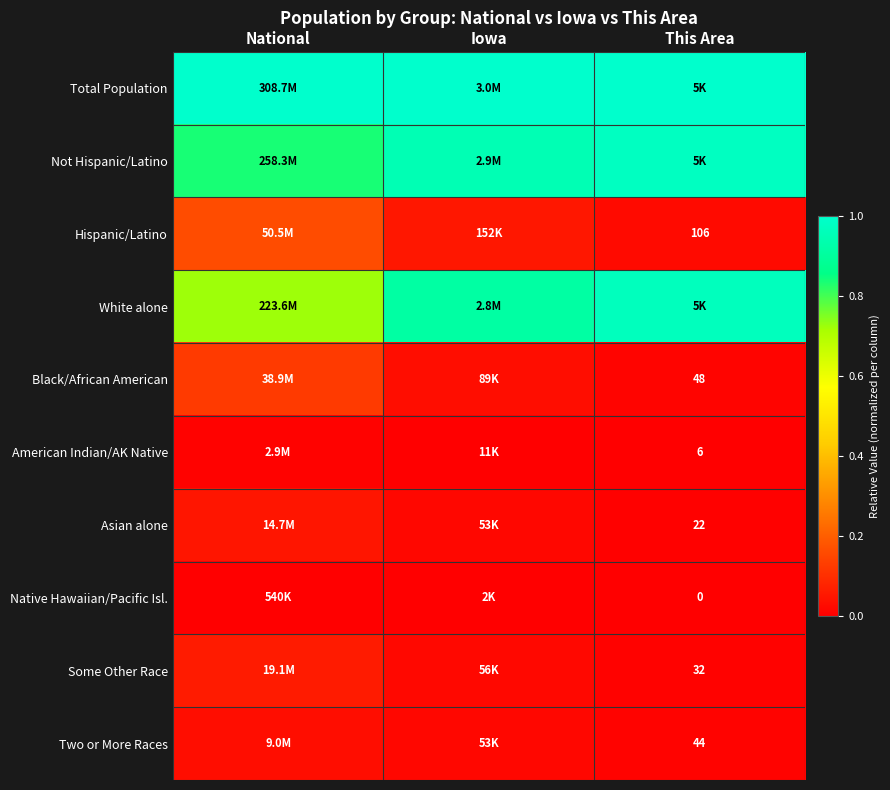

True or false: Not Hispanic/Latino has a value of 1.4 at Iowa.

False